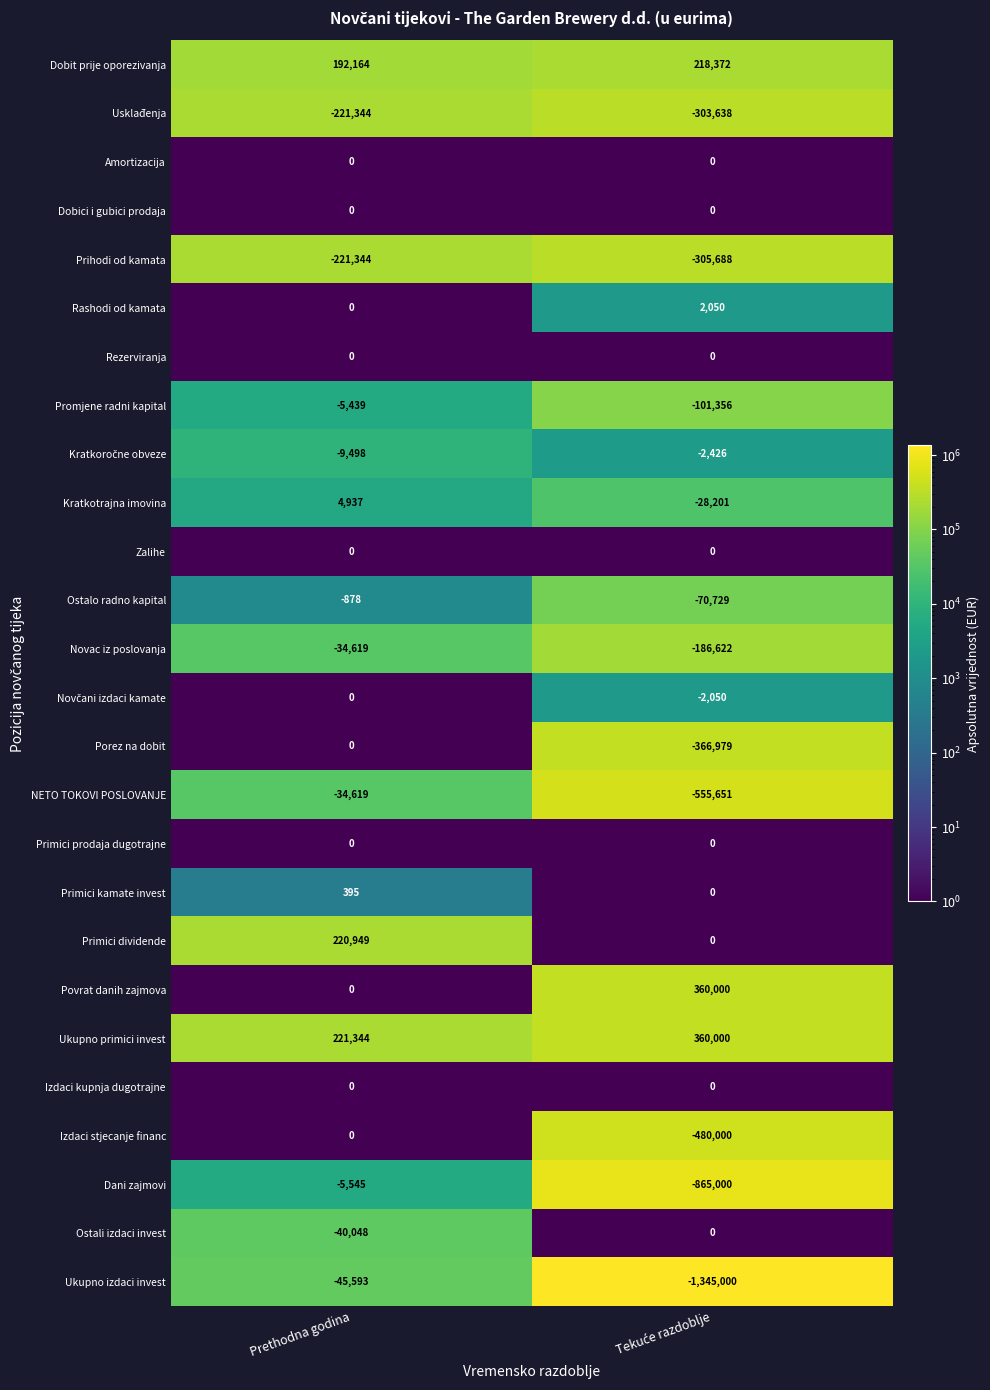

Which series has the largest total across all categories?

Ukupno primici invest